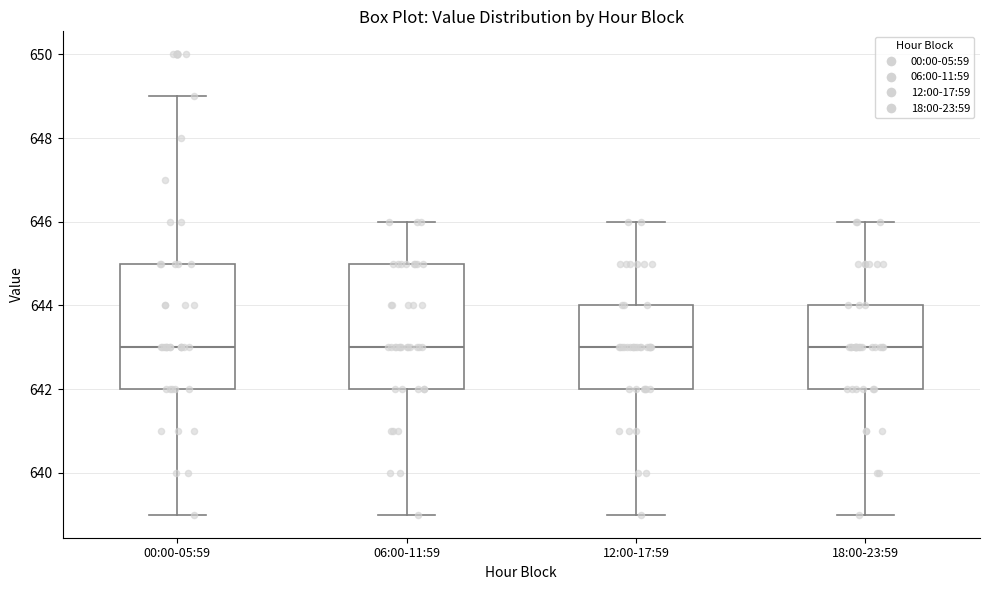

Reading left to right, transcribe this box plot: for each box, give where its median line is, the range the box spans, and where its two whiskers end, as read against the y-axis. The values are not printed on the chart, so give them approximately, as read against the axis.

00:00-05:59: median 643, box 642 to 645, whiskers 639 to 649
06:00-11:59: median 643, box 642 to 645, whiskers 639 to 646
12:00-17:59: median 643, box 642 to 644, whiskers 639 to 646
18:00-23:59: median 643, box 642 to 644, whiskers 639 to 646